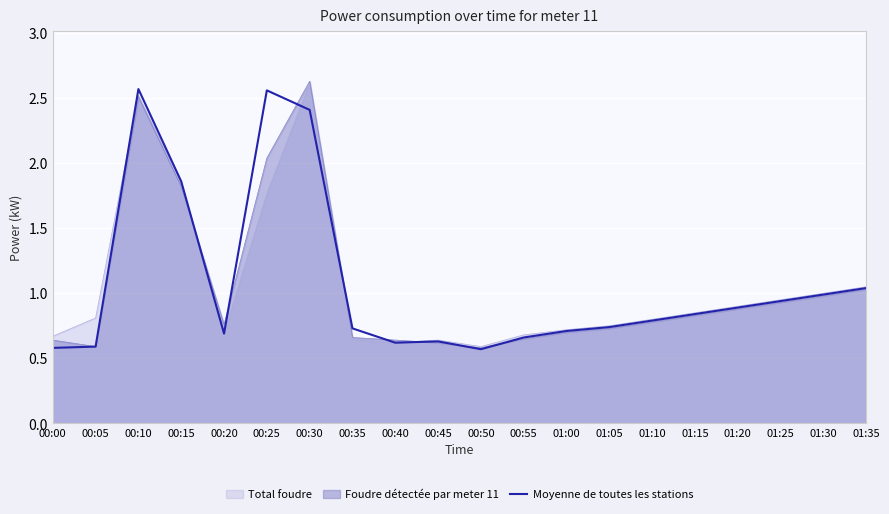

What is the difference between the maximum and minimum values?

2.0